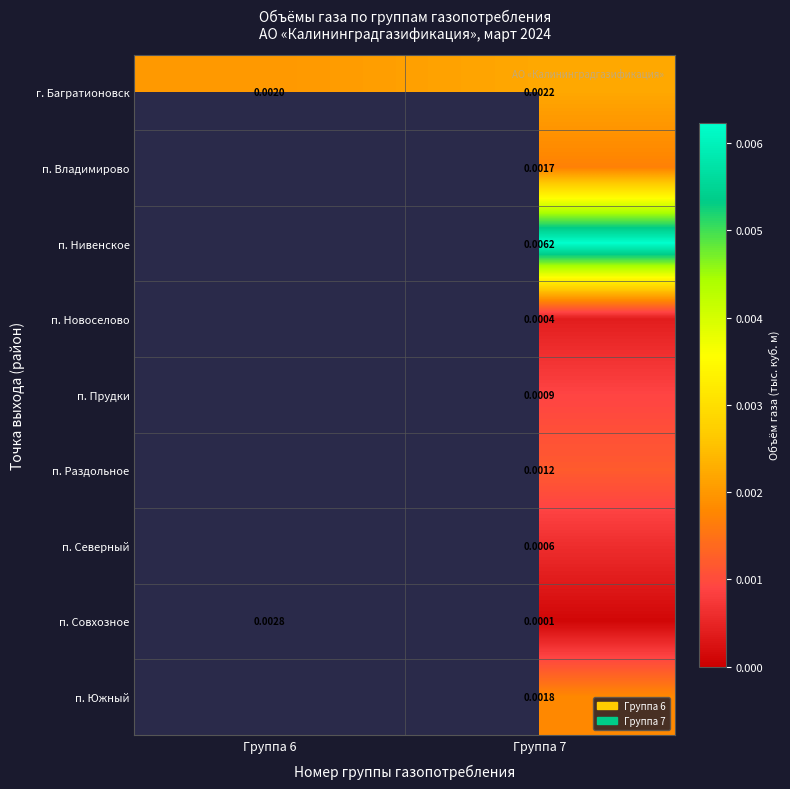

At which category does the chart reach its minimum across all series?

Группа 7